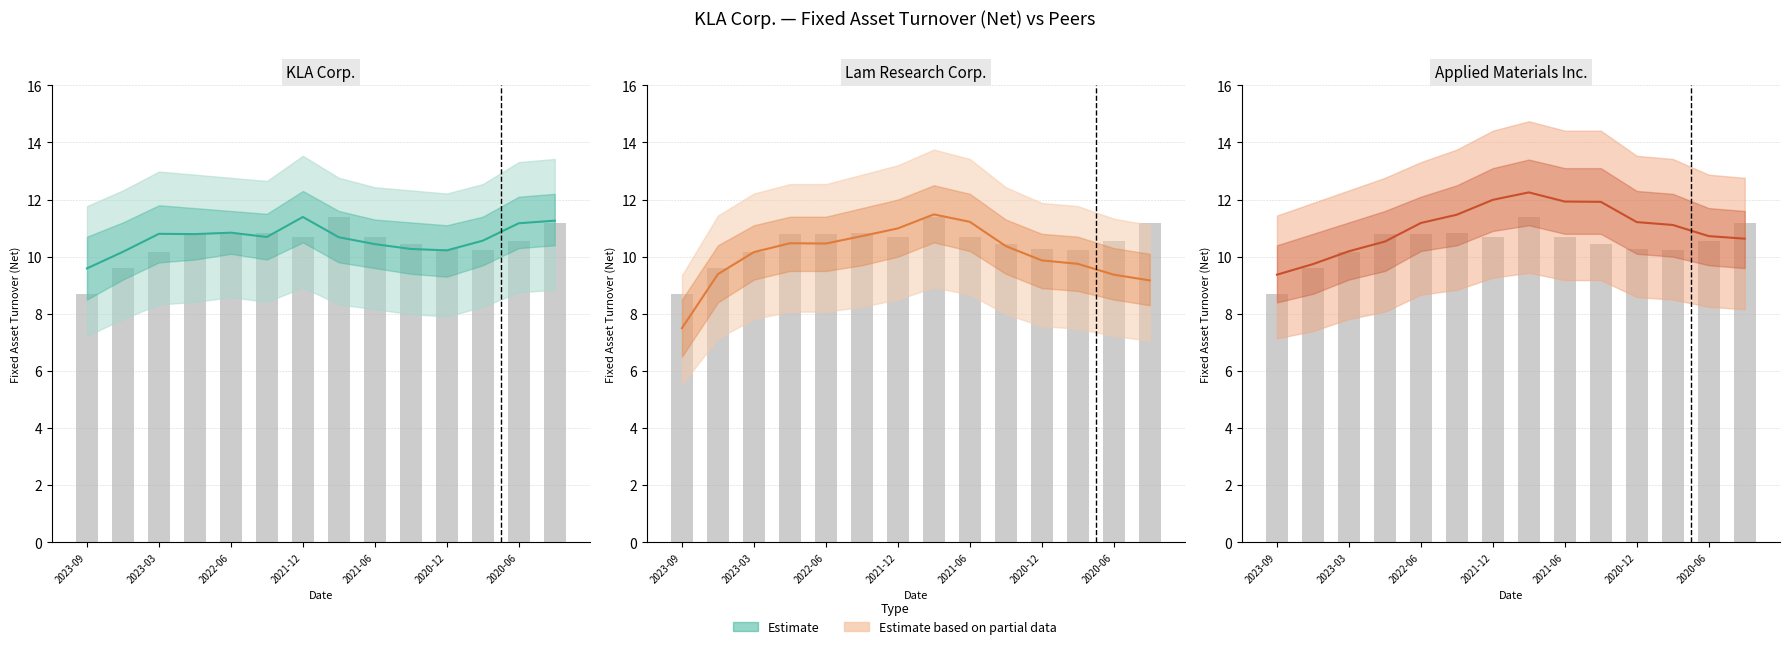

True or false: Lam Research Corp. has a value of 9.8 at 11.

True